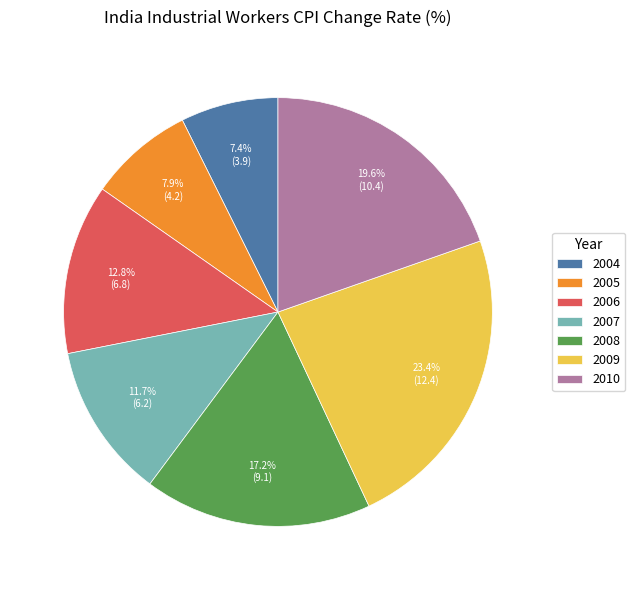

Which slice is the smallest?

2004